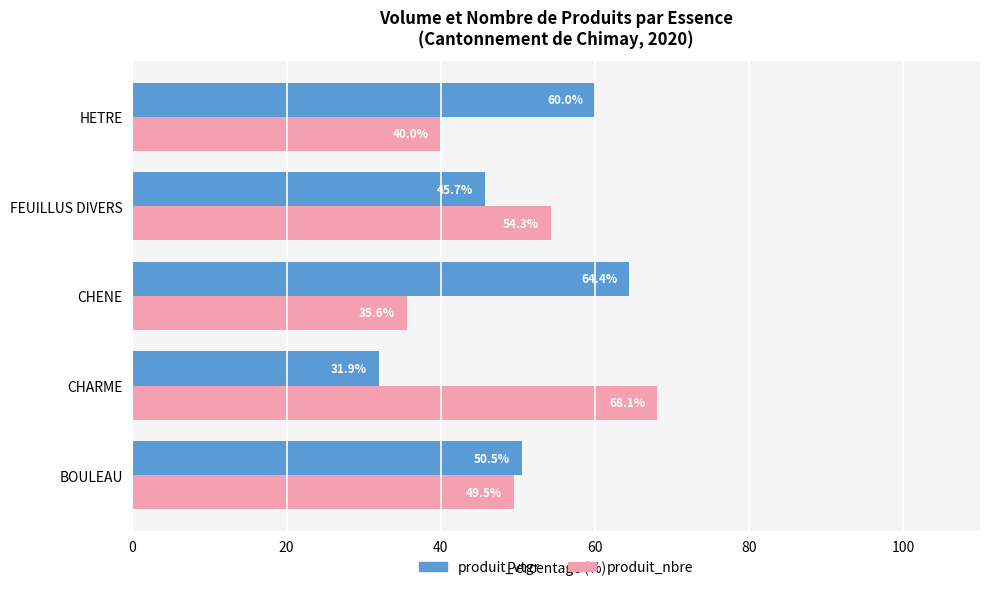

The value of produit_nbre at BOULEAU is 20.4. True or false?

False